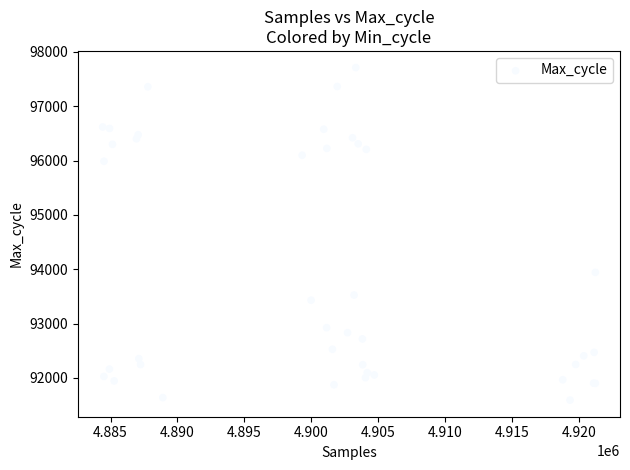

What Y value in the scatter plot is closest to 94652?

93943